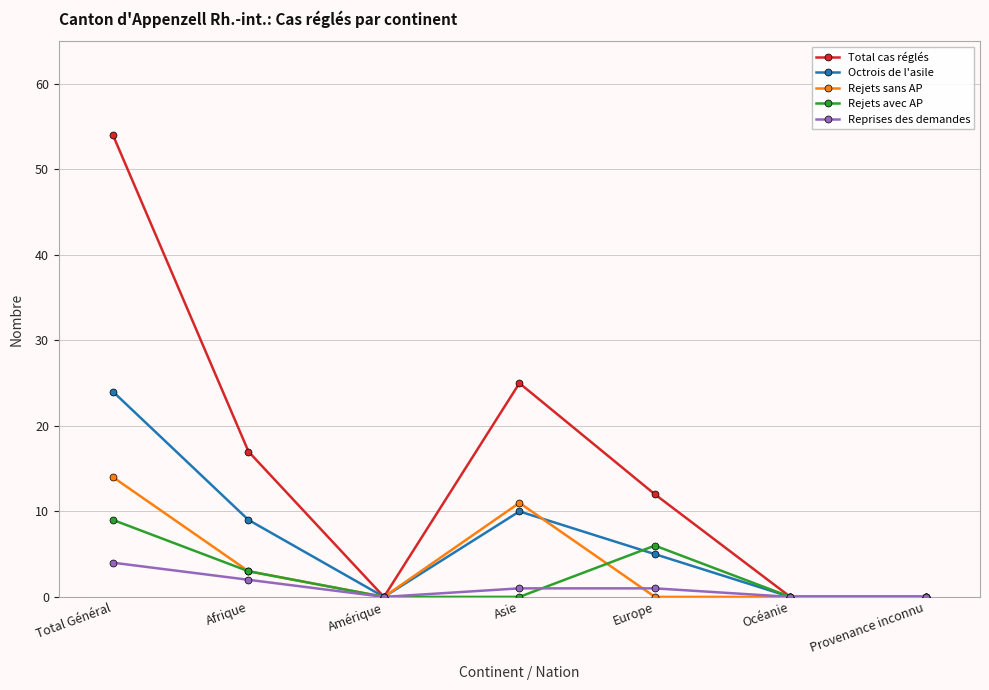

Rank the series at Asie from highest to lowest value.

Total cas réglés, Rejets sans AP, Octrois de l'asile, Reprises des demandes, Rejets avec AP